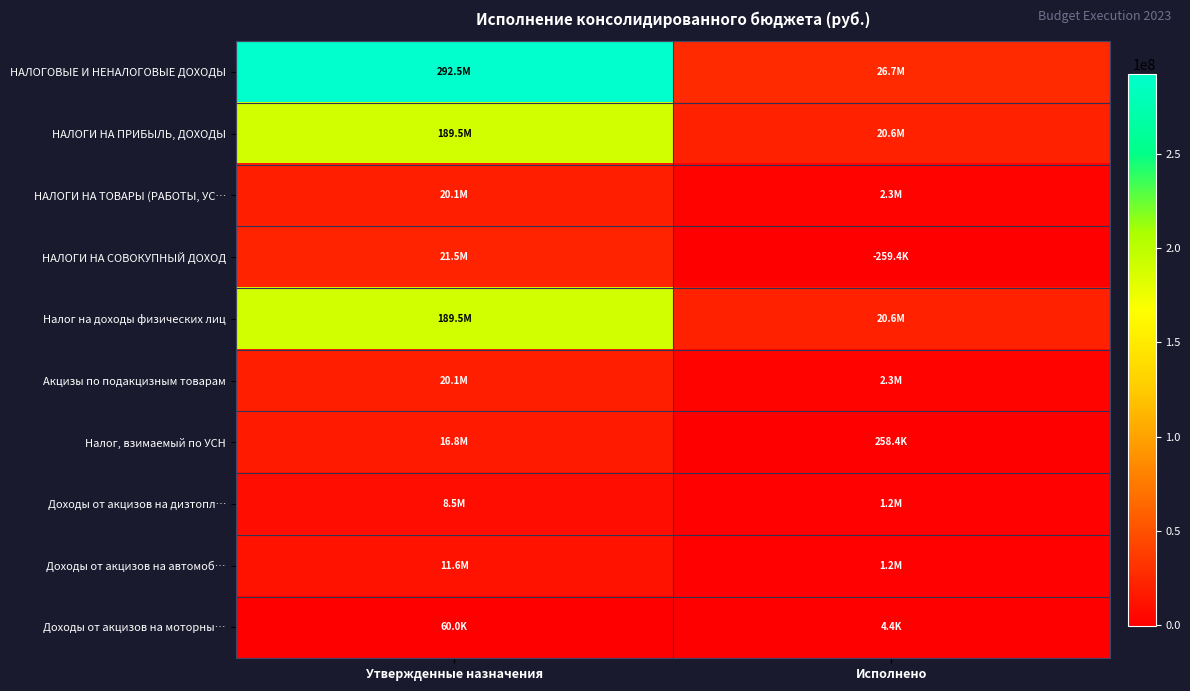

Reading left to right, extract all data points from this chart.

НАЛОГОВЫЕ И НЕНАЛОГОВЫЕ ДОХОДЫ: Утвержденные назначения=292486500.0	Исполнено=26703646.2
НАЛОГИ НА ПРИБЫЛЬ, ДОХОДЫ: Утвержденные назначения=189528400.0	Исполнено=20616618.2
НАЛОГИ НА ТОВАРЫ (РАБОТЫ, УС…: Утвержденные назначения=20111900.0	Исполнено=2316652.1
НАЛОГИ НА СОВОКУПНЫЙ ДОХОД: Утвержденные назначения=21482900.0	Исполнено=-259387.6
Налог на доходы физических лиц: Утвержденные назначения=189528400.0	Исполнено=20616618.2
Акцизы по подакцизным товарам: Утвержденные назначения=20111900.0	Исполнено=2316652.1
Налог, взимаемый по УСН: Утвержденные назначения=16788300.0	Исполнено=258440.4
Доходы от акцизов на дизтопл…: Утвержденные назначения=8500000.0	Исполнено=1205773.3
Доходы от акцизов на автомоб…: Утвержденные назначения=11551900.0	Исполнено=1228348.9
Доходы от акцизов на моторны…: Утвержденные назначения=60000.0	Исполнено=4351.8